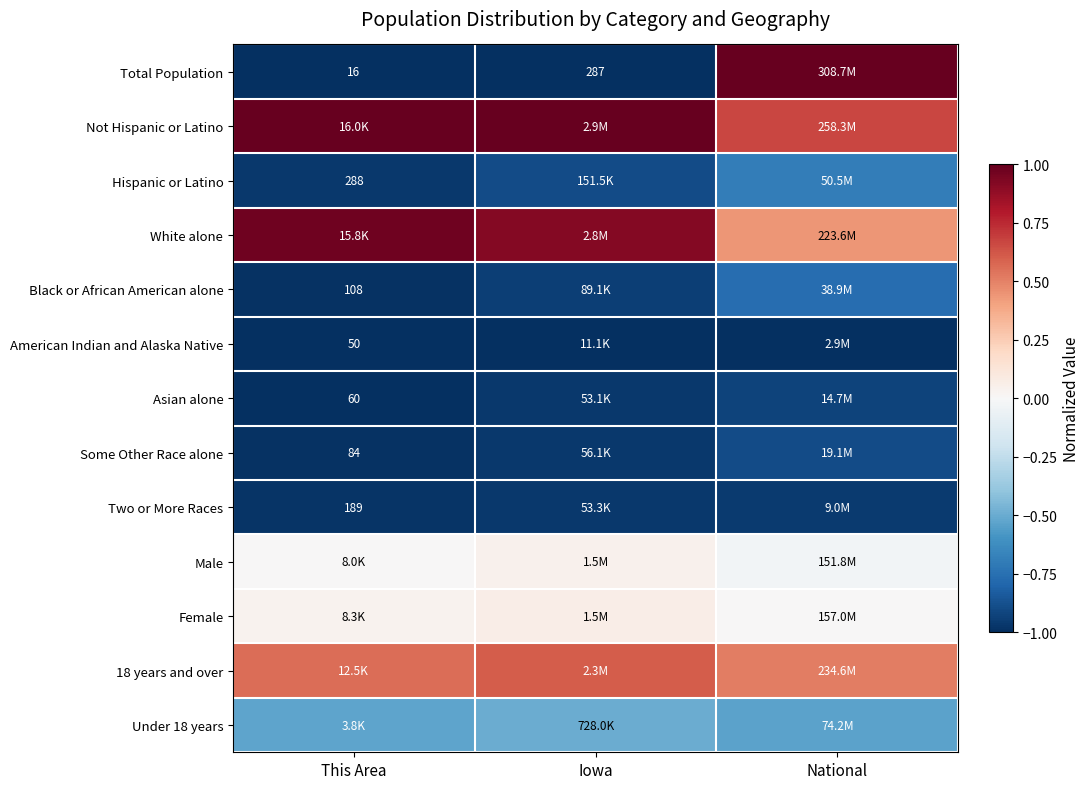

The value of Not Hispanic or Latino at National is 0.7. True or false?

True